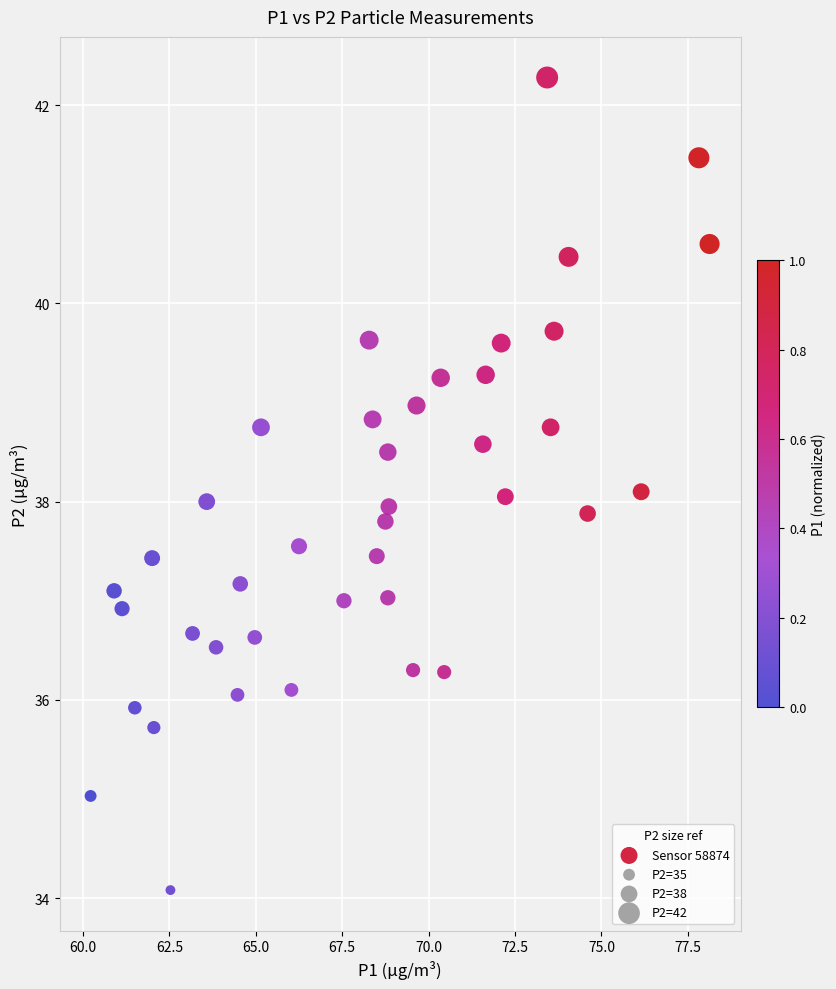

What is the range of Y values (max minus min)?

8.2